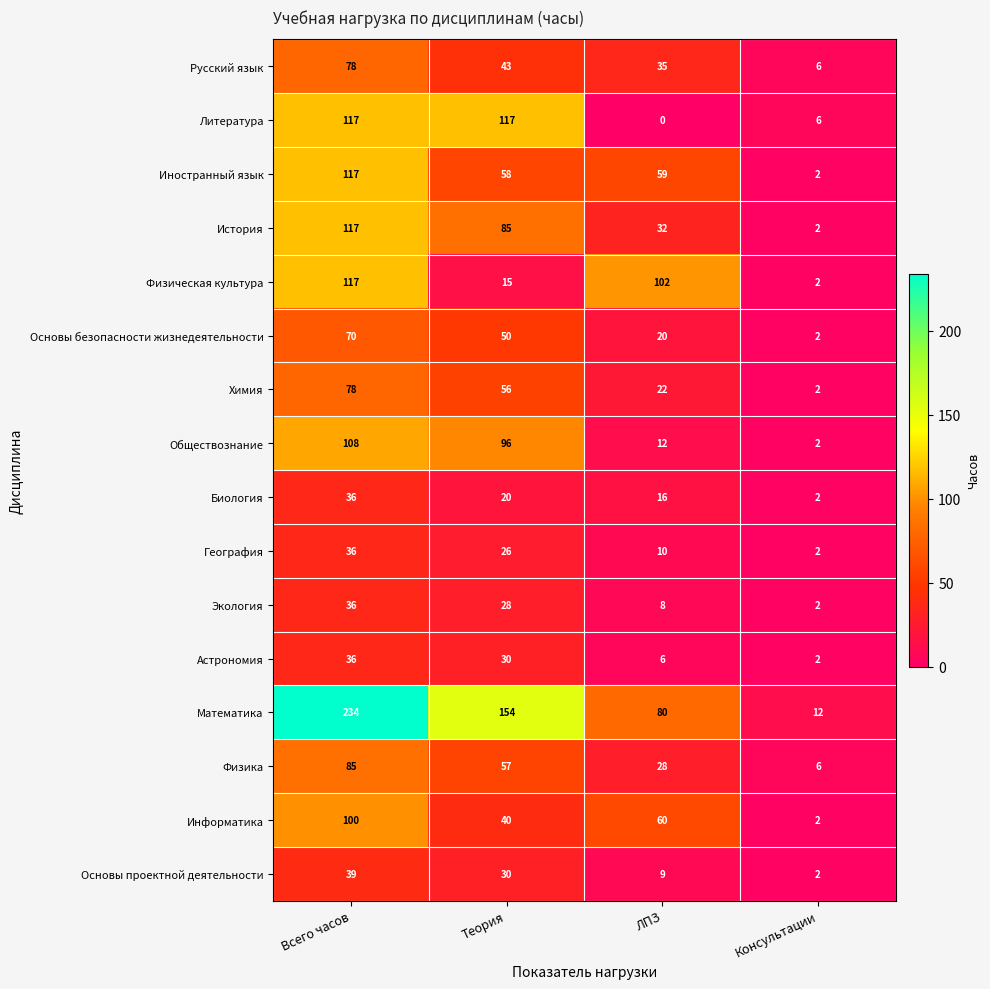

Which category has the highest value across all series?

Всего часов